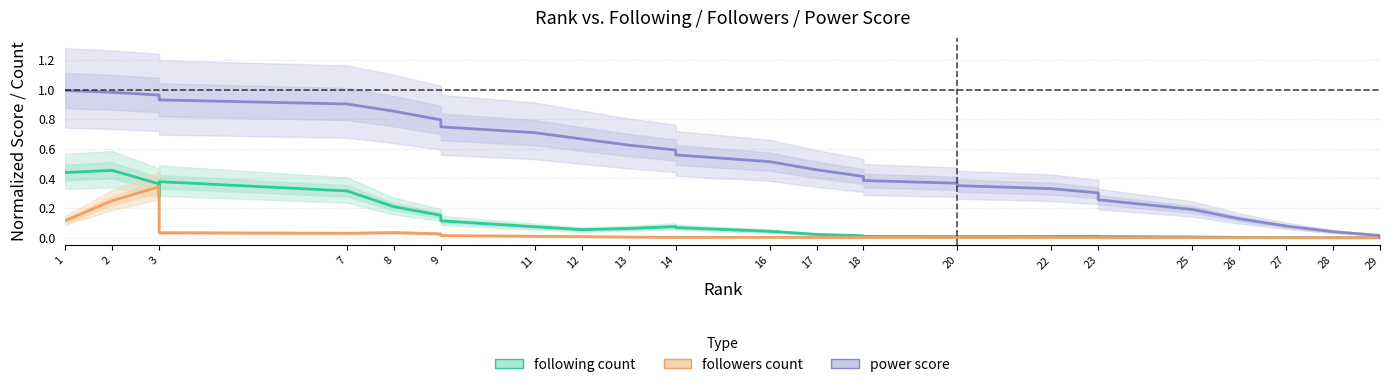

How many distinct data groups are displayed?

3